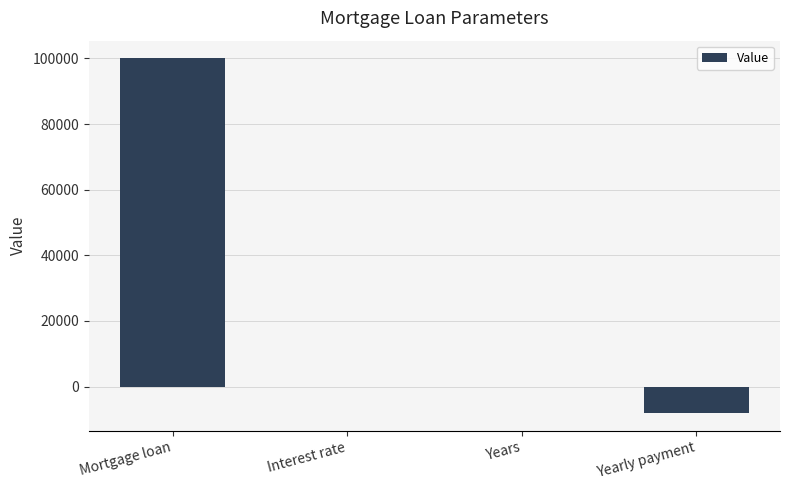

How many series are shown in this chart?

1